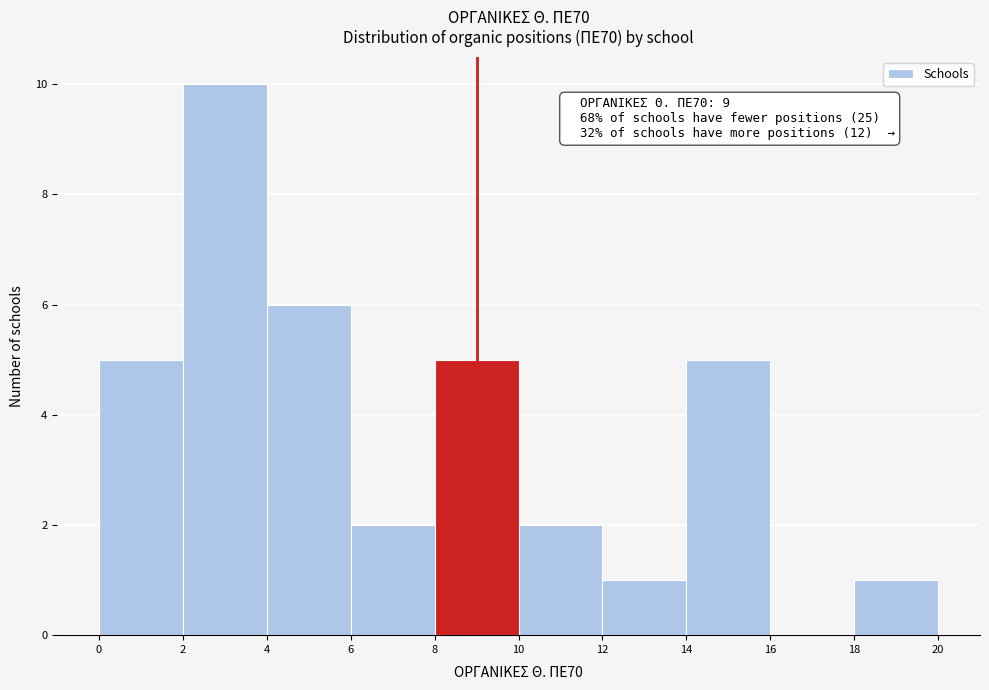

Over which range of the x-axis is the bar tallest?

2 to 4